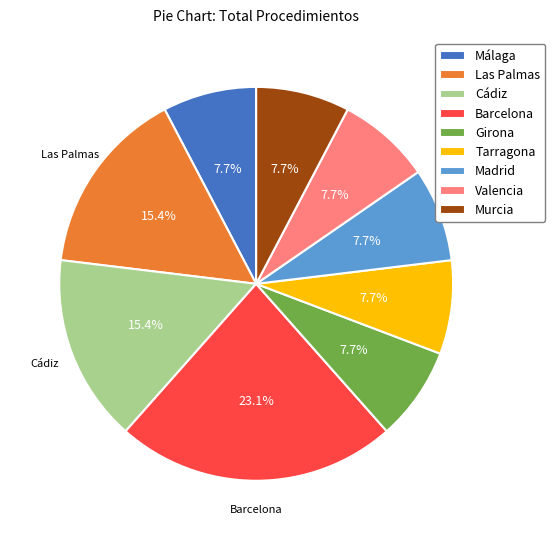

Does Málaga represent more than half of the total?

No